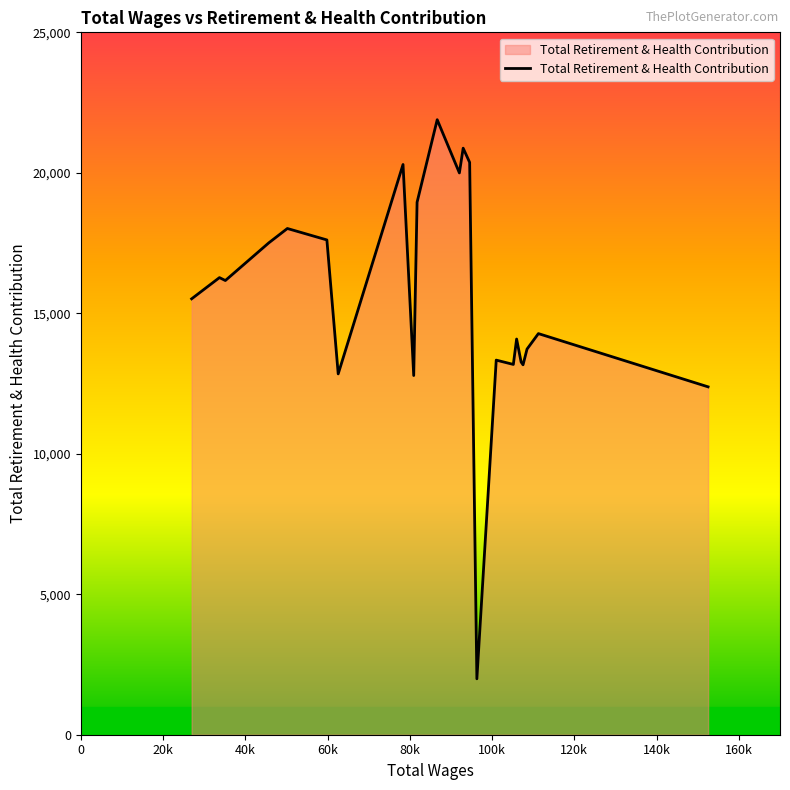

What is the difference between the maximum and minimum values?

19900